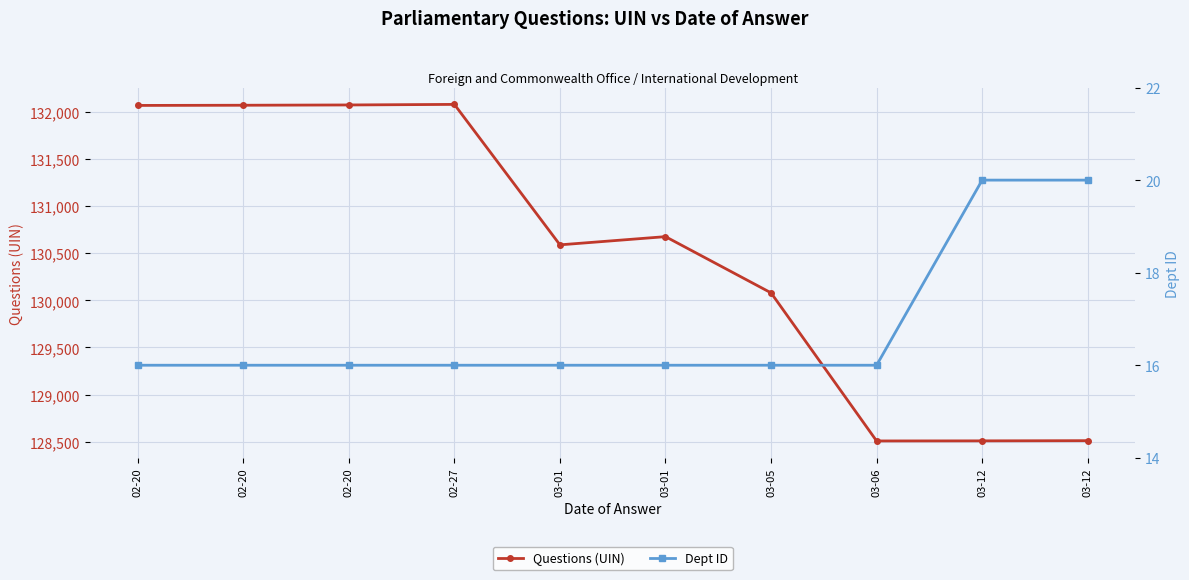

What is the sum of the Dept ID values at 03-12 and 03-01?

36